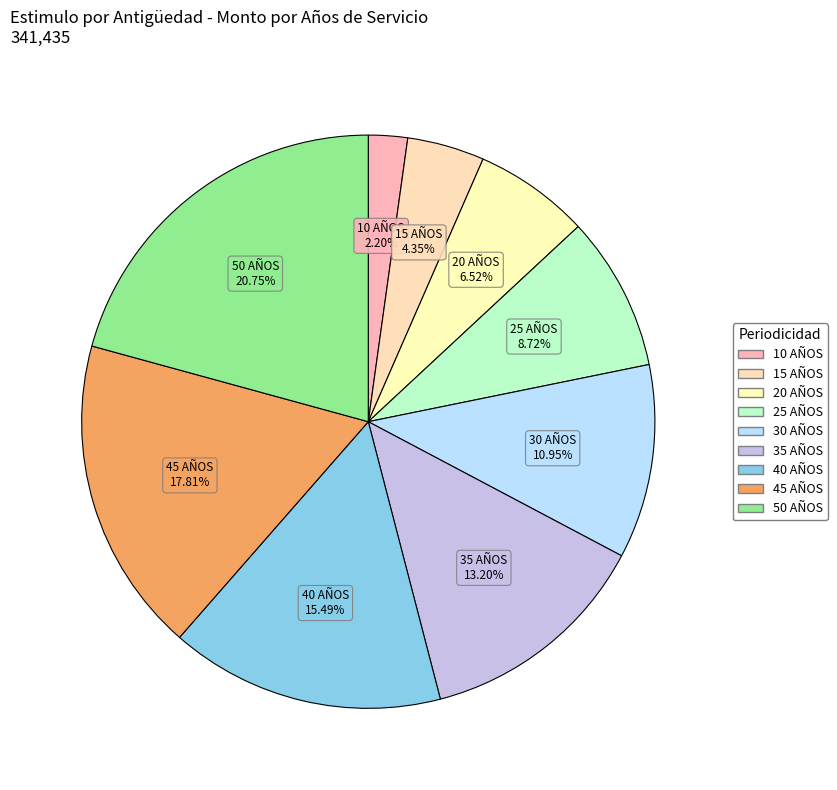

How many slices are in this pie chart?

9